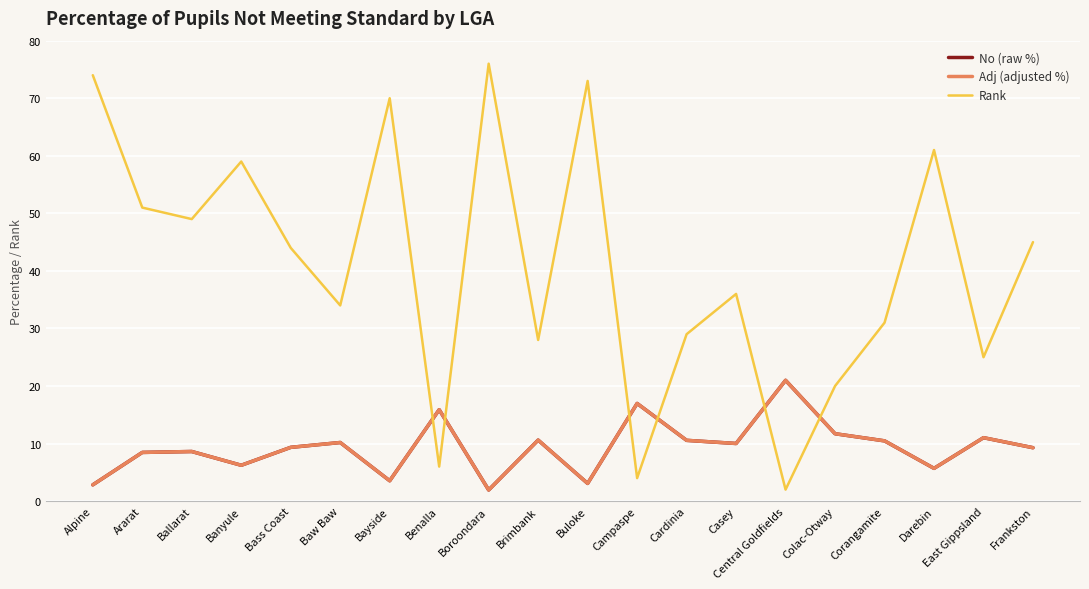

What is the total value across all series at Buloke?

79.2